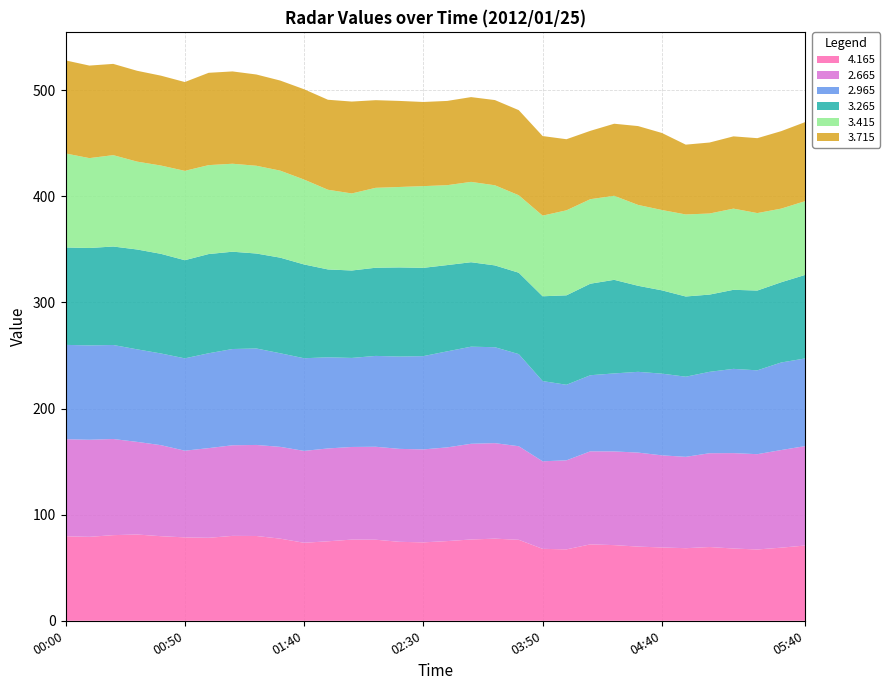

What is the highest value of the 4.165 series?

81.3